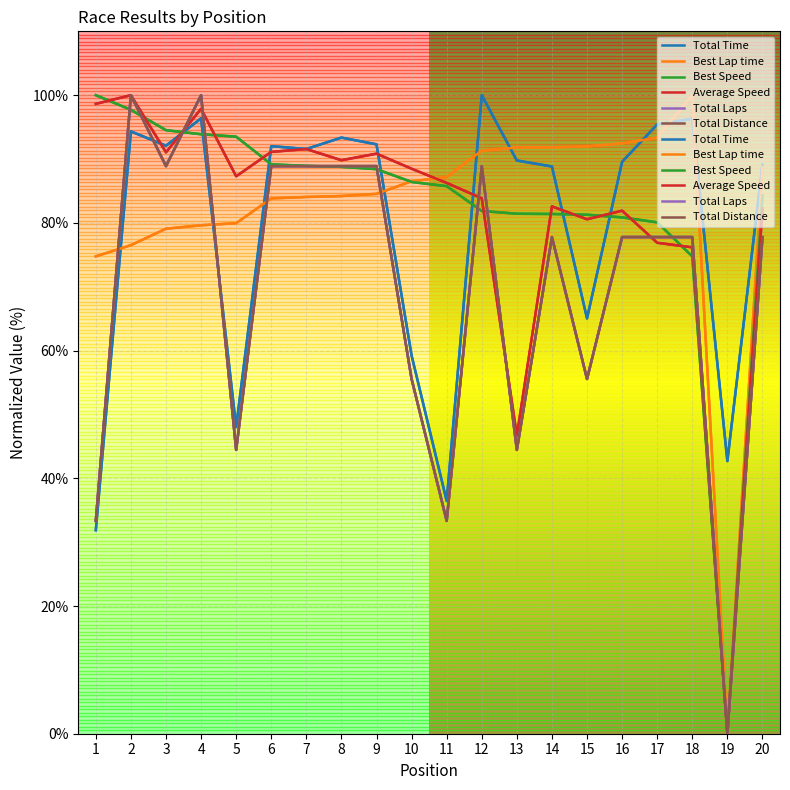

What is the sum of the Best Speed values at 9 and 15?

169.7